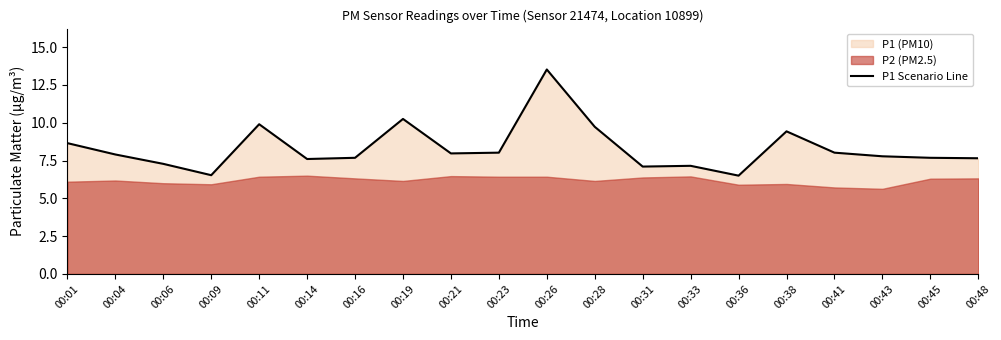

Is it true that the value at 00:26 is 18.6?

False